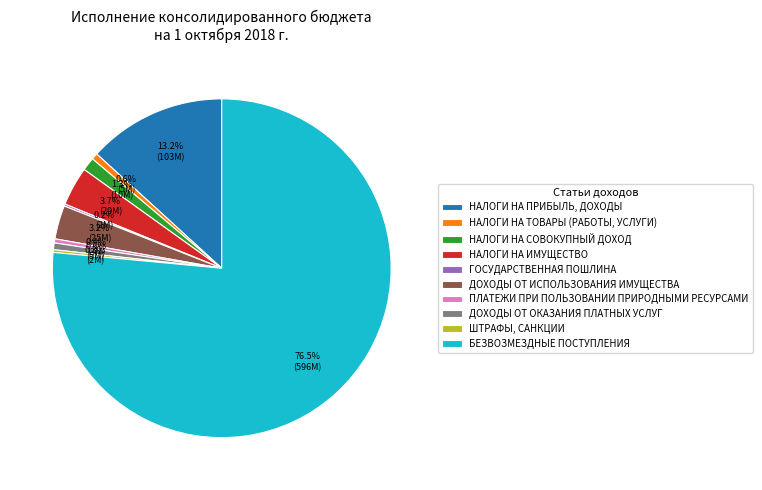

What percentage is NOT represented by БЕЗВОЗМЕЗДНЫЕ ПОСТУПЛЕНИЯ?

23.5%